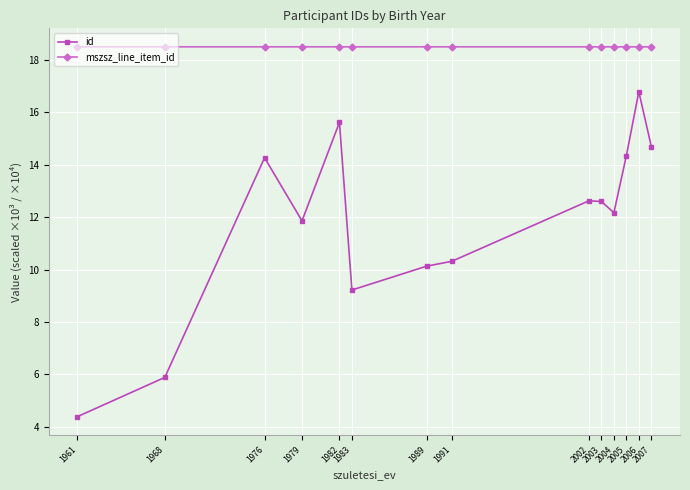

What is the average value of the mszsz_line_item_id series?

18.5